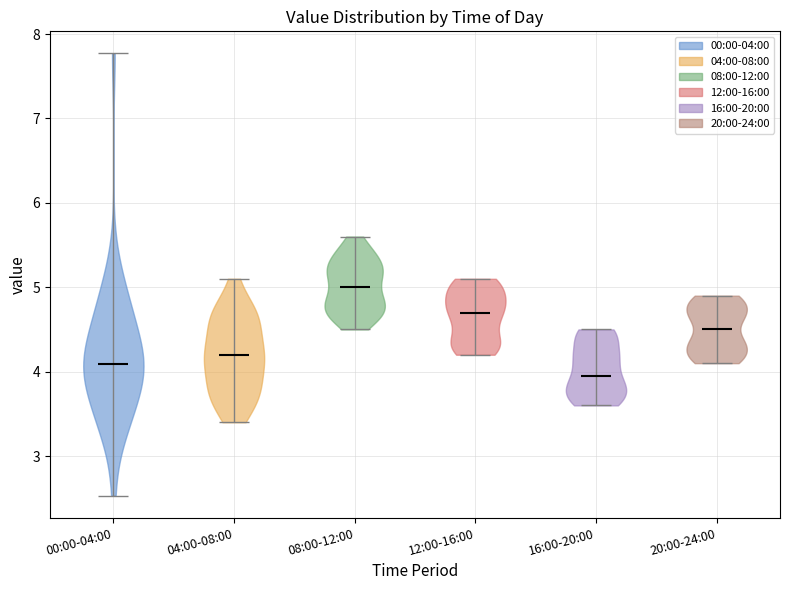

What is the lowest point the violin for 12:00-16:00 reaches on the y-axis? The values are not printed on the chart, so give them approximately, as read against the axis.

4.2